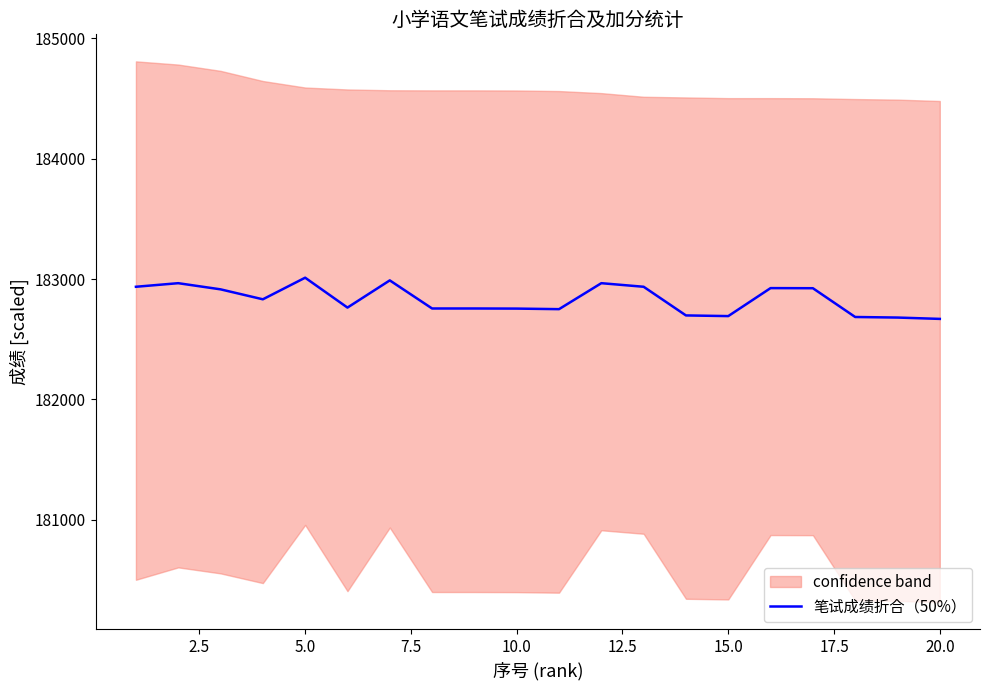

The value of 笔试成绩折合（50%） at 10.0 is 182754.4. True or false?

True